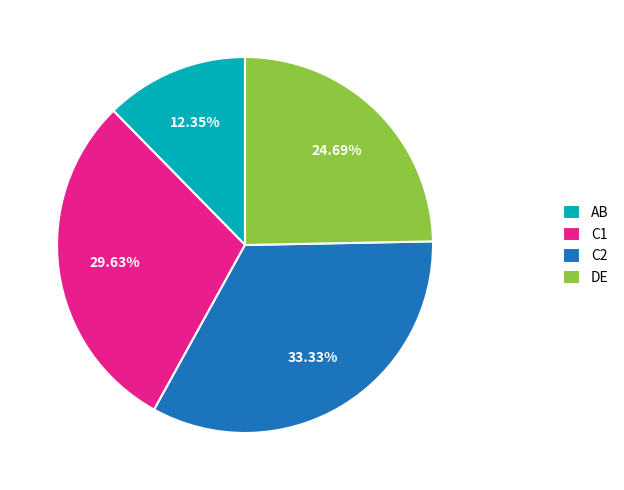

How many slices are in this pie chart?

4